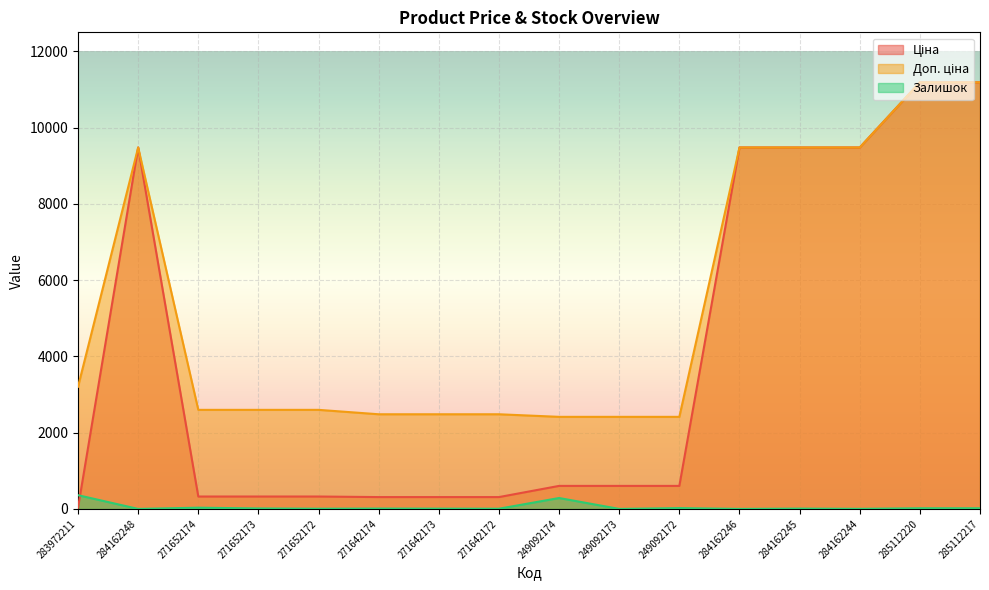

List the series in order of their overall mean, lowest first.

Залишок, Ціна, Доп. ціна